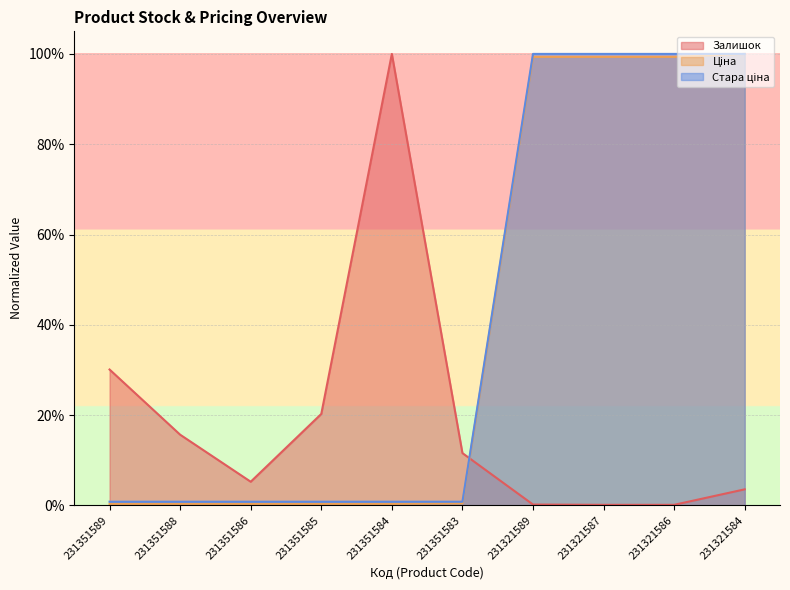

What is the spread (max minus min) of values at 231351585?

0.2